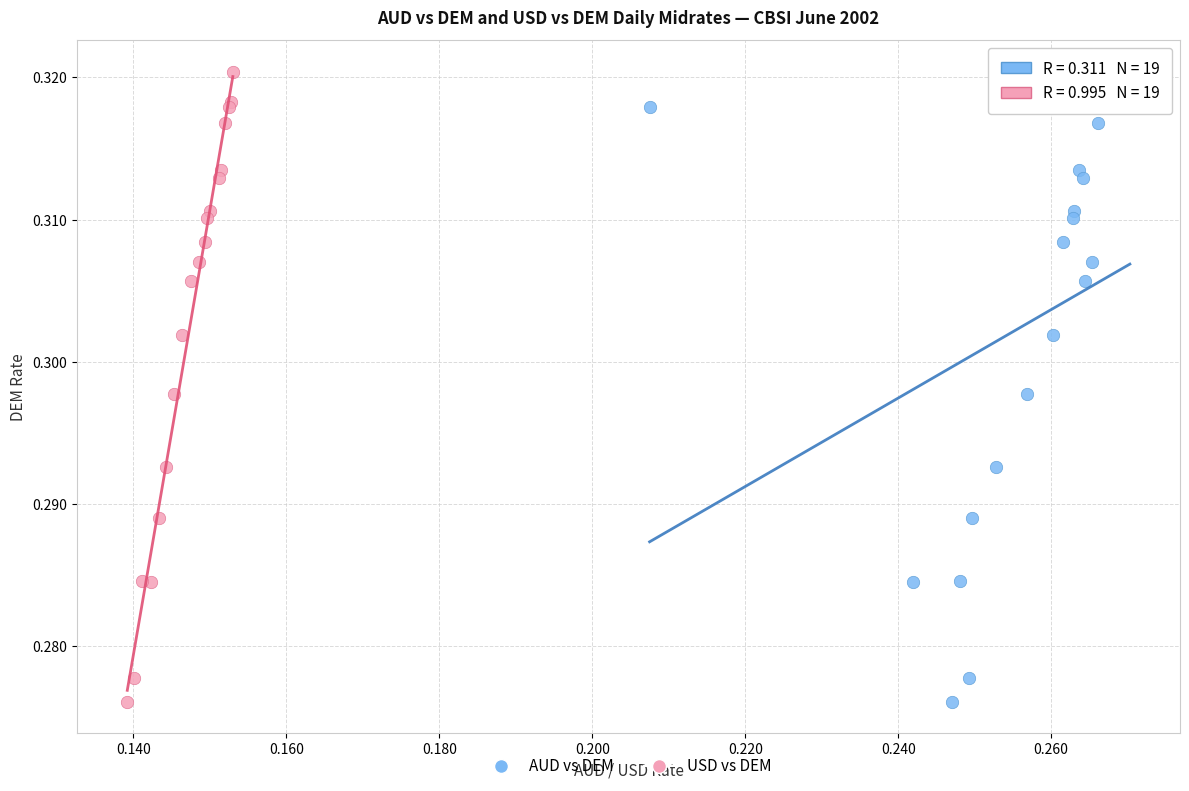

What are all the series names shown in the legend?

AUD vs DEM, USD vs DEM